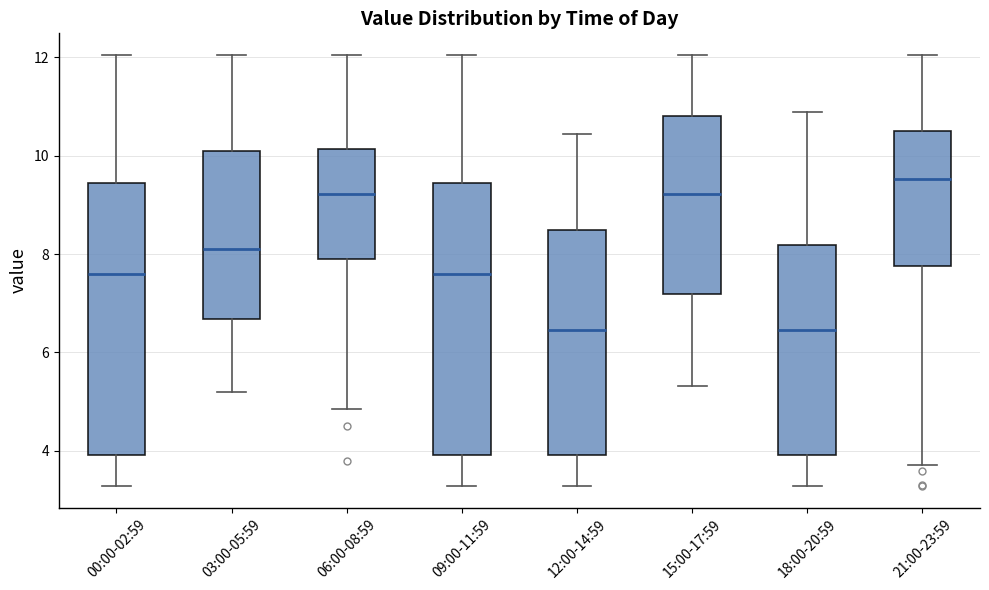

Where is the lower edge of the box for 09:00-11:59 on the y-axis? The values are not printed on the chart, so give them approximately, as read against the axis.

4.0